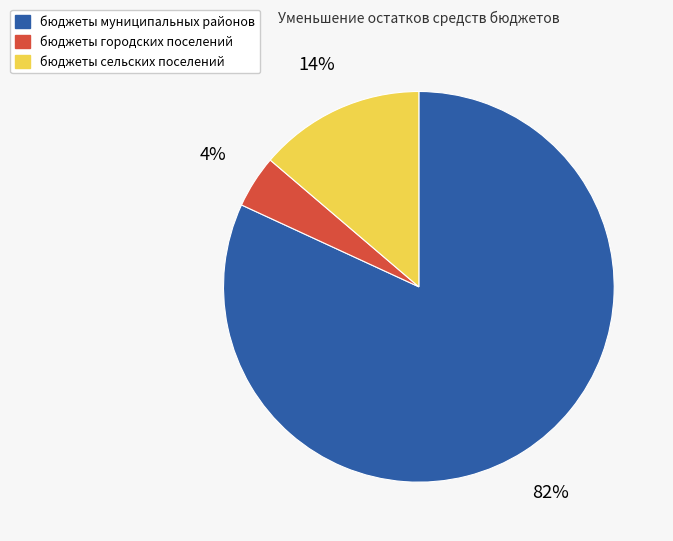

Which has a higher value, бюджеты муниципальных районов or бюджеты городских поселений?

бюджеты муниципальных районов